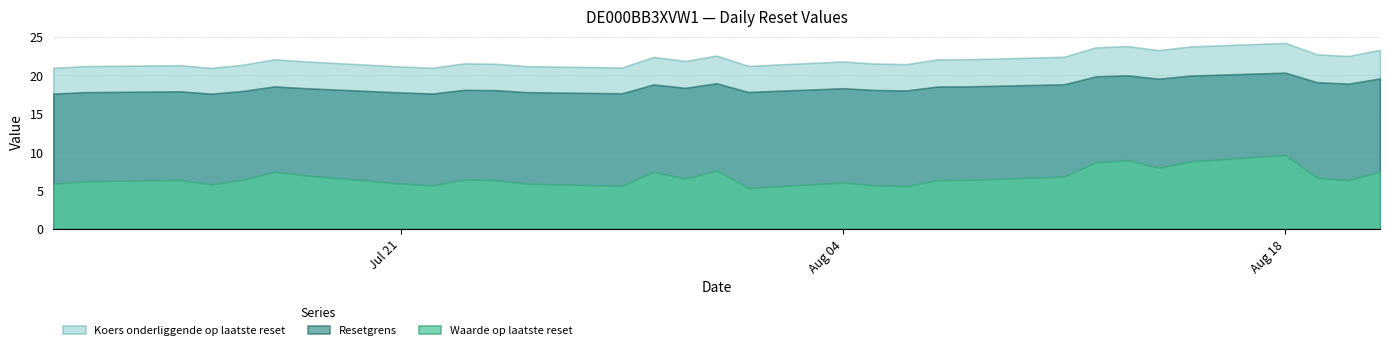

How many data points in Waarde op laatste reset are less than 6?

9